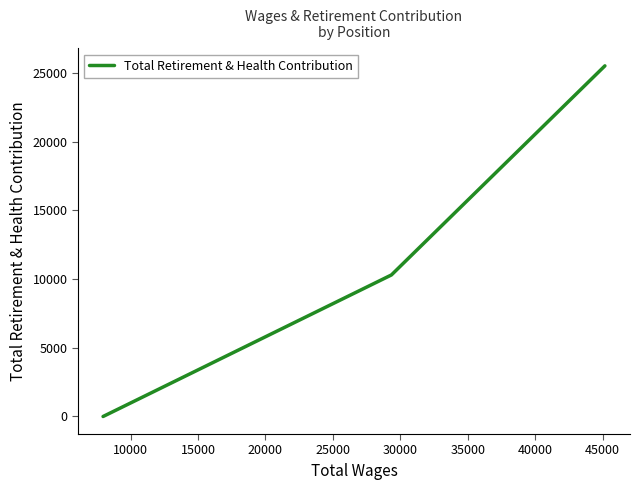

What is the difference between the maximum and minimum values?

25531